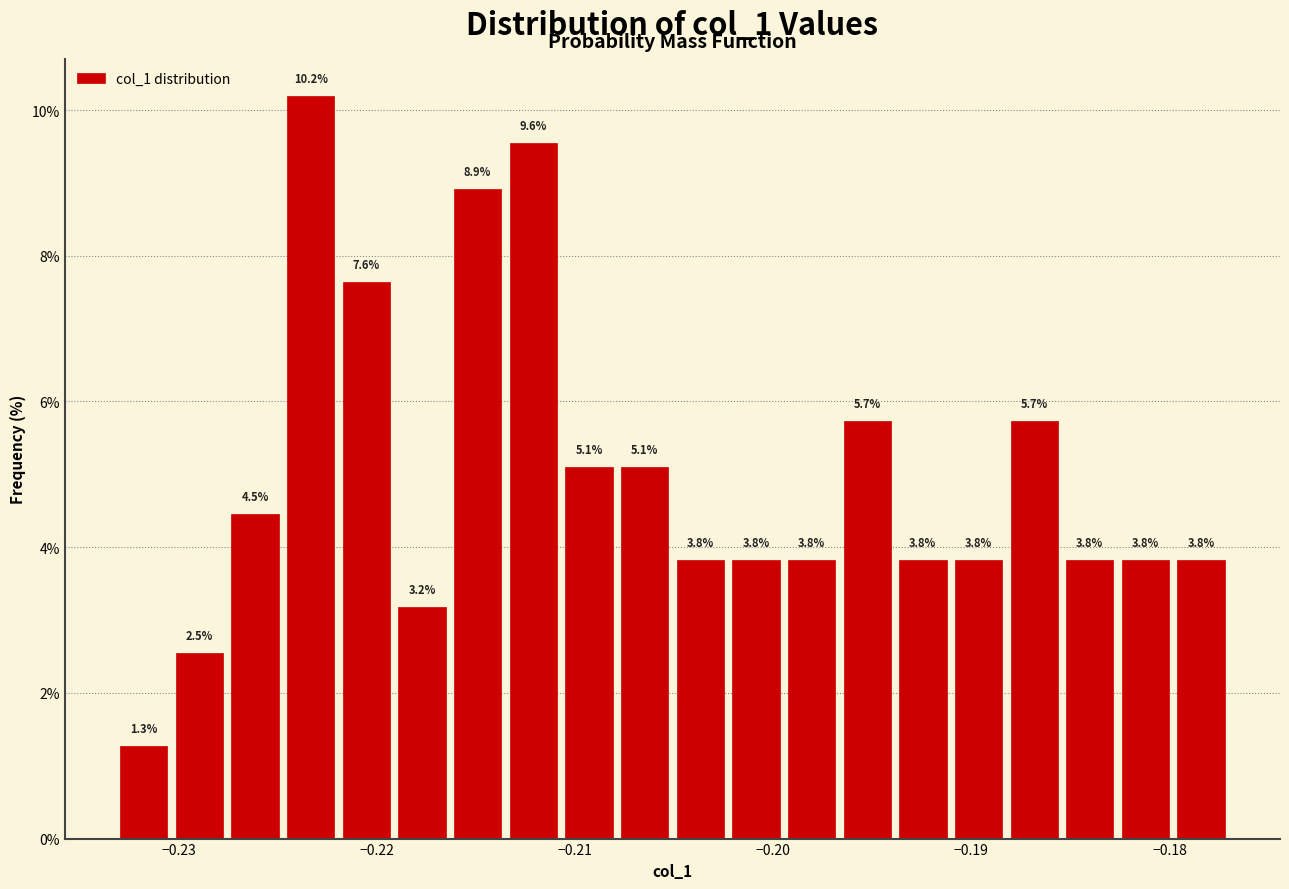

Read against the x-axis, roughly where is the centre of the tallest bar?

-0.223